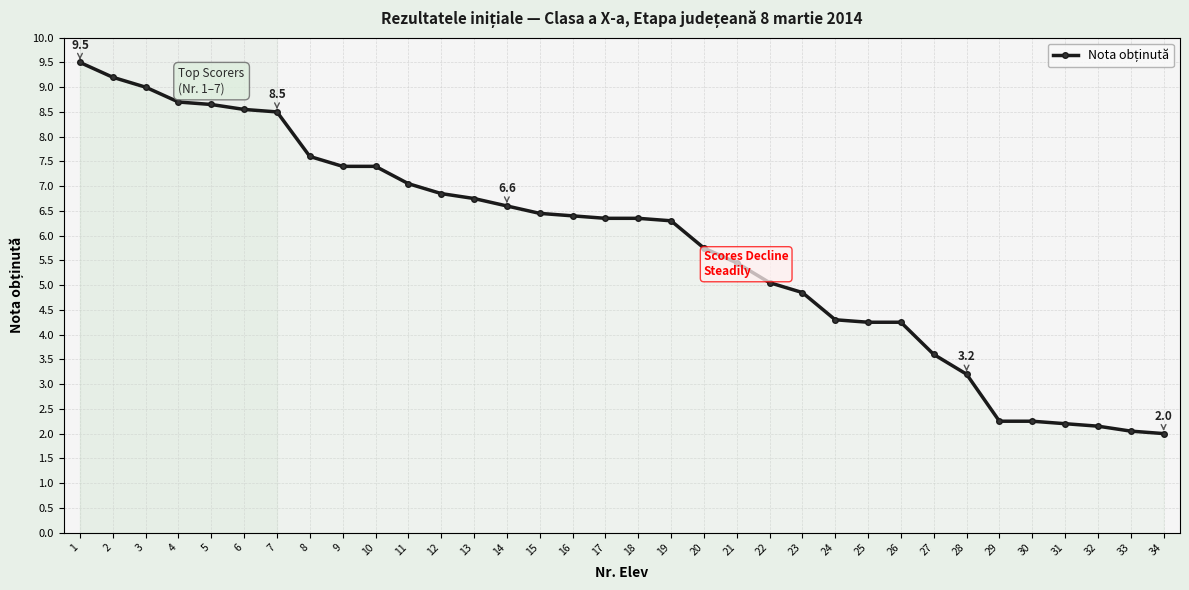

What is the maximum value shown in the chart?

9.5